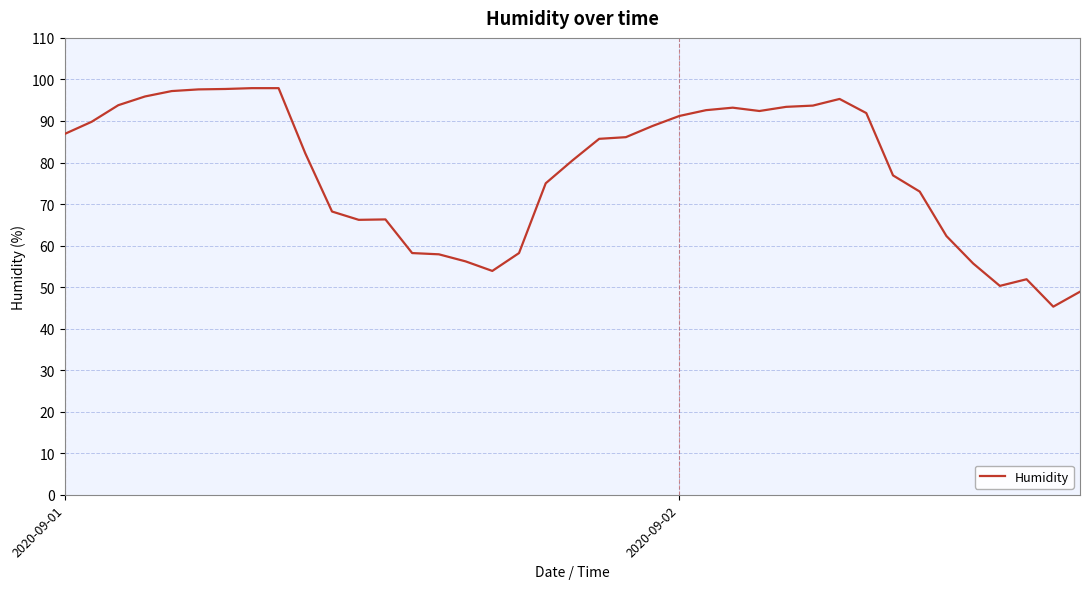

What is the difference between the maximum and minimum values?

52.6